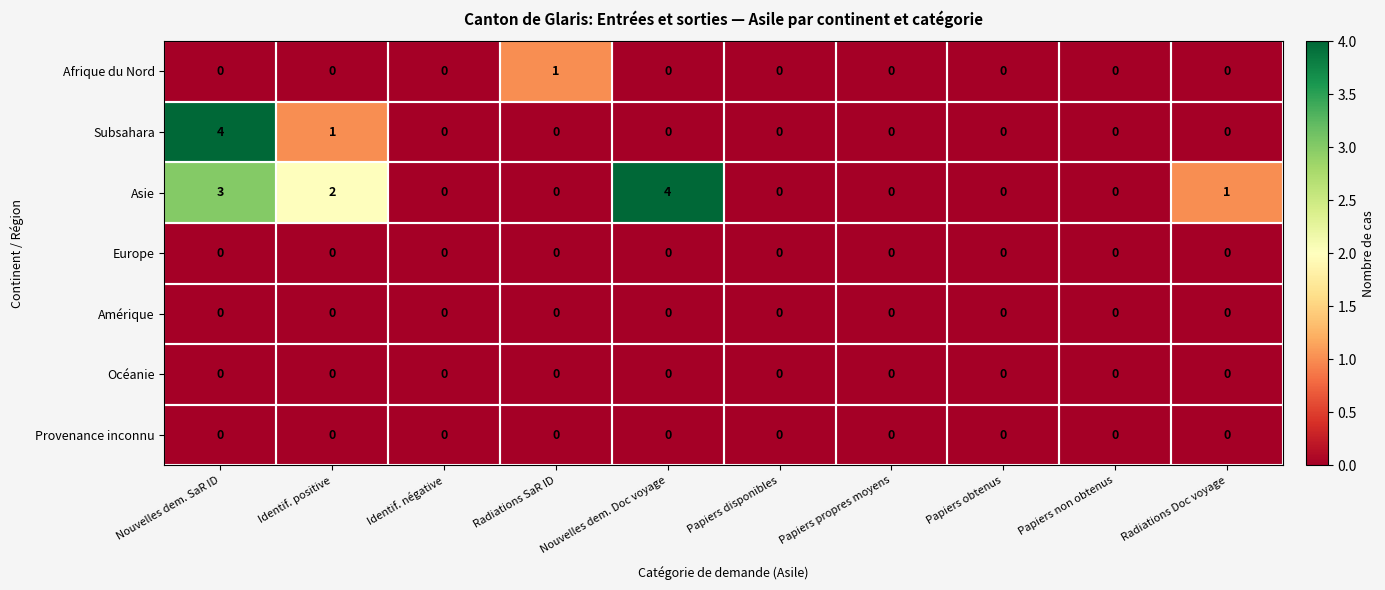

What is the maximum value shown in the chart?

4